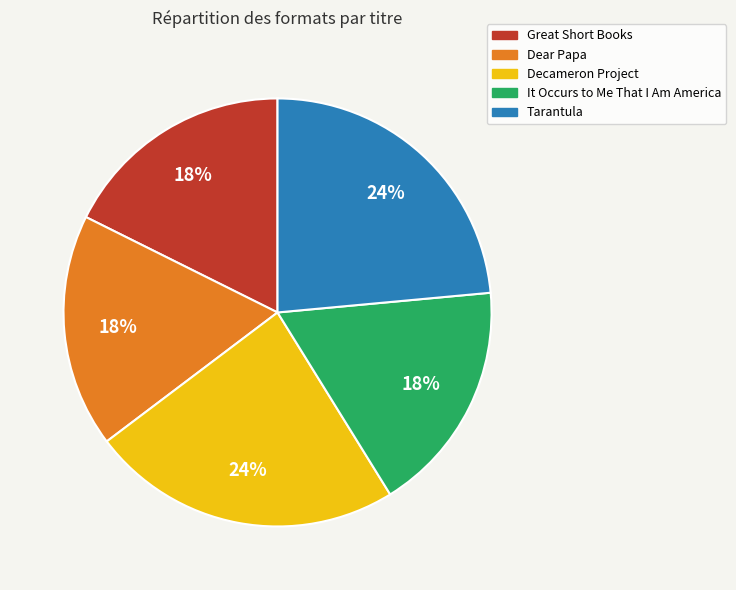

What percentage is the Dear Papa slice, to the nearest percent?

18%